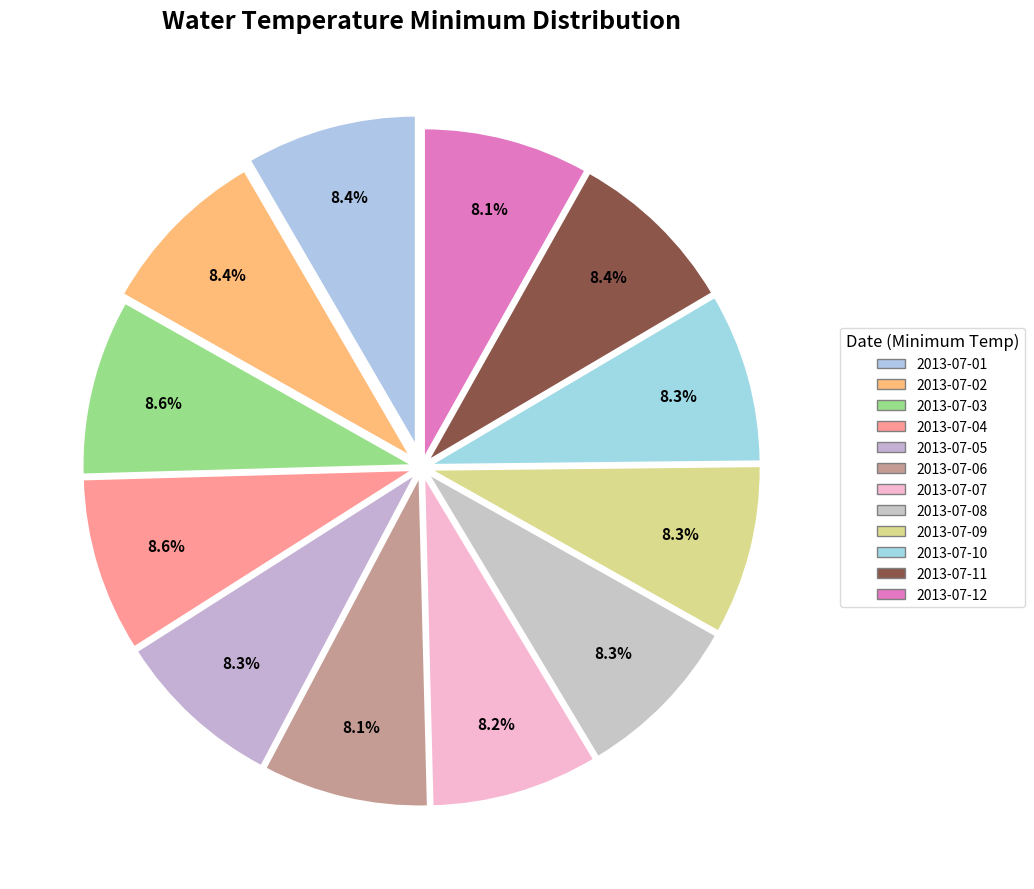

Combined, do 2013-07-07 and 2013-07-01 account for over 50%?

No